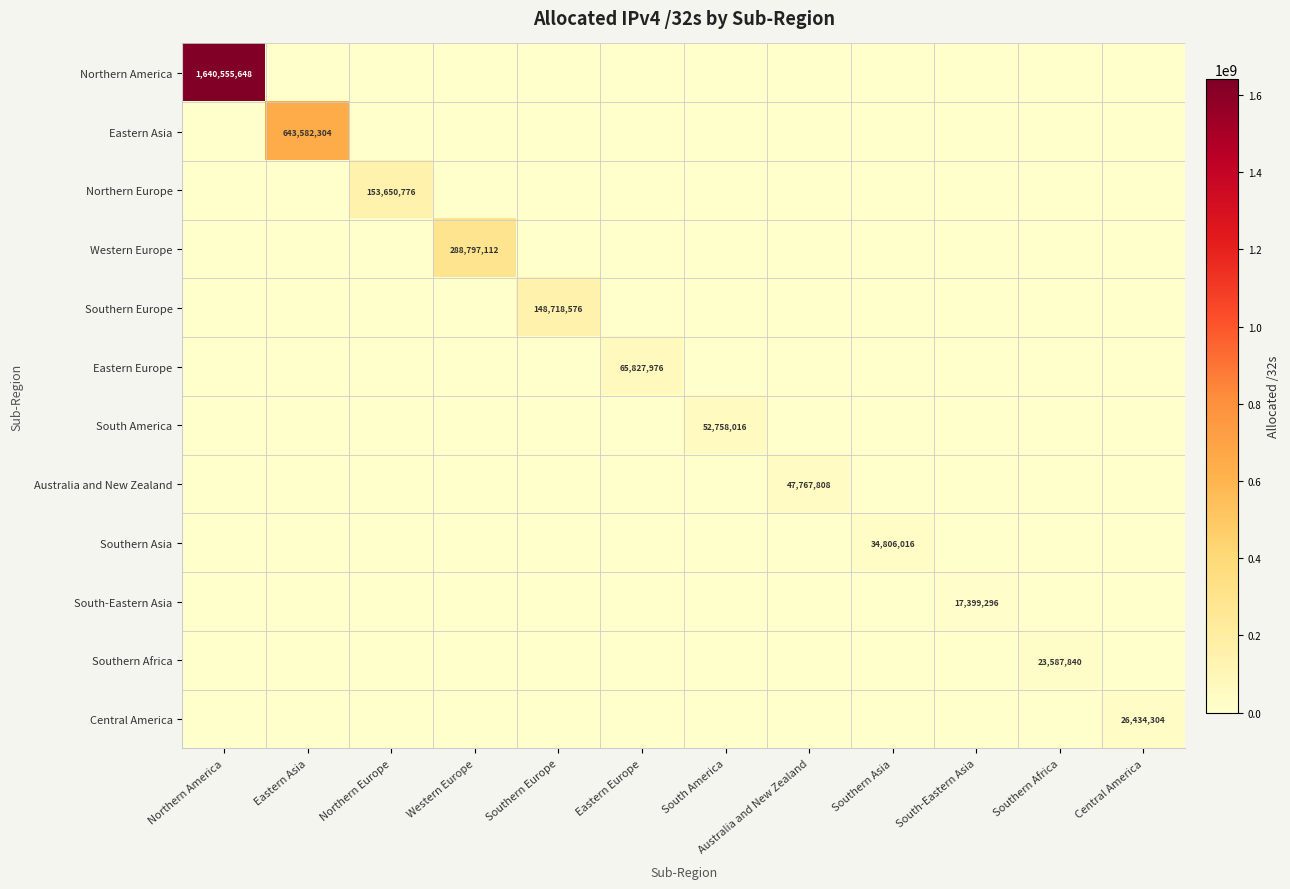

Is it true that Southern Asia equals -10822803 at Northern Europe?

False